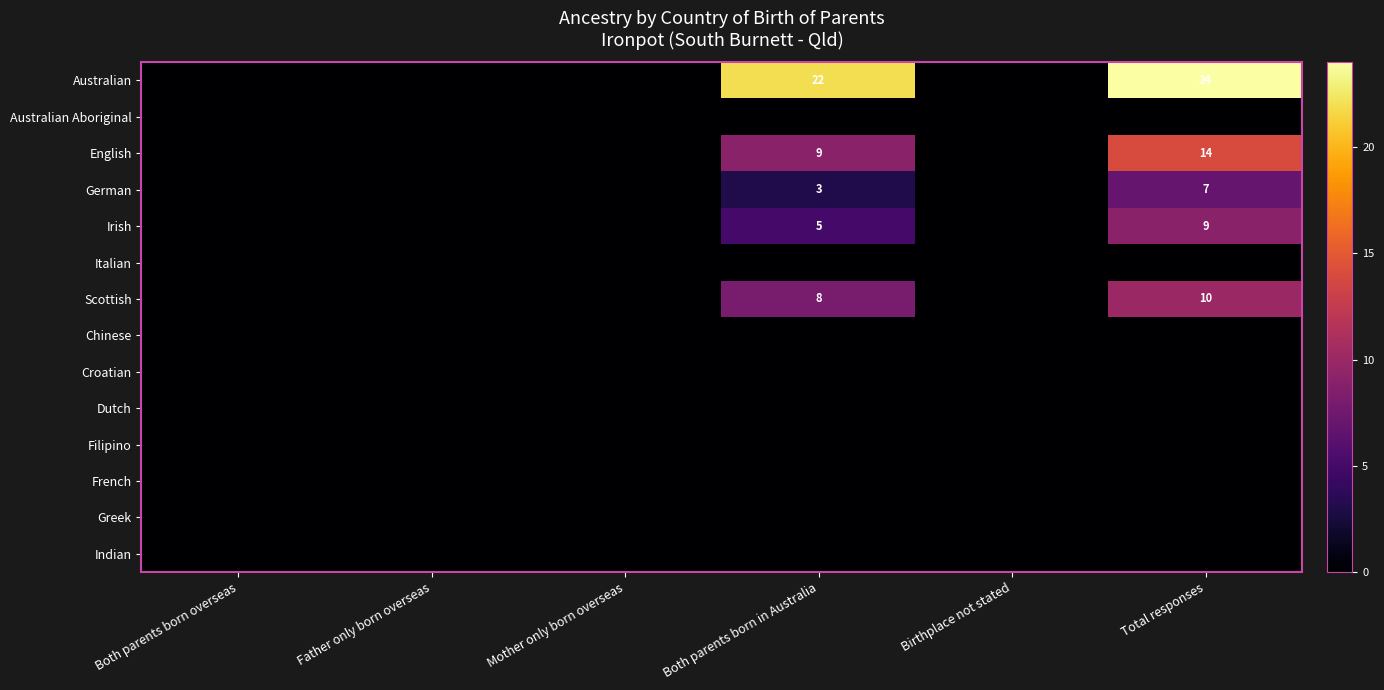

Is it true that Australian equals 41 at Total responses?

False